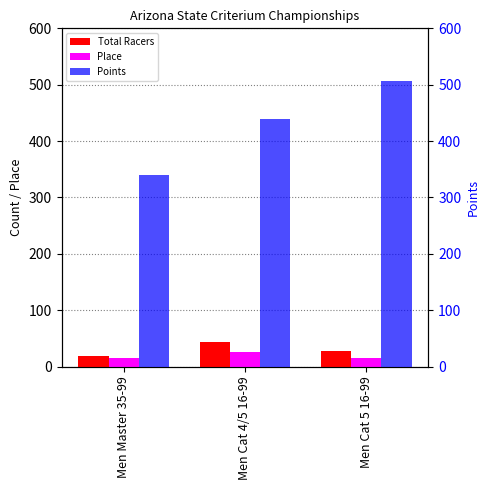

Which has a higher value, Men Master 35-99 or Men Cat 4/5 16-99?

Men Cat 4/5 16-99